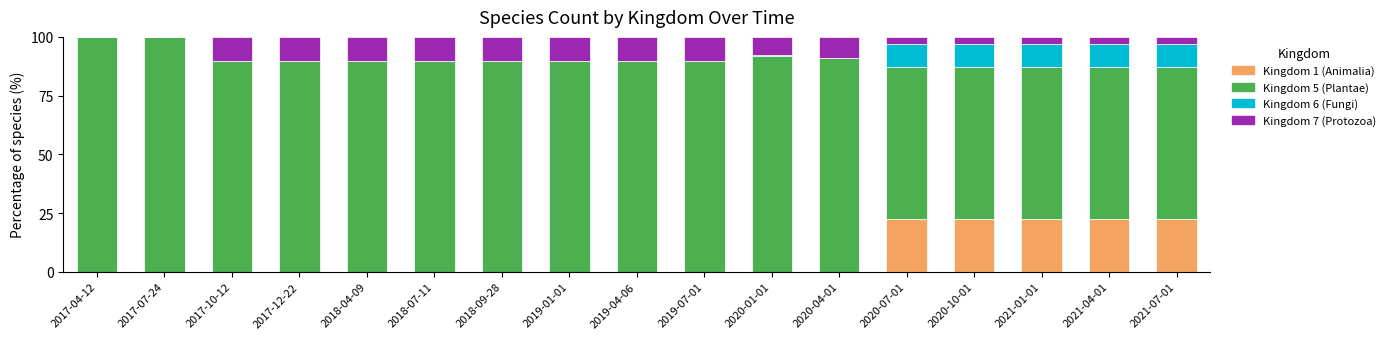

True or false: Kingdom 1 (Animalia) has a value of 22.5 at 2021-01-01.

True